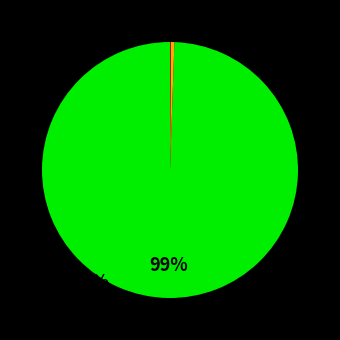

Is there any slice that represents more than half of the pie?

Yes